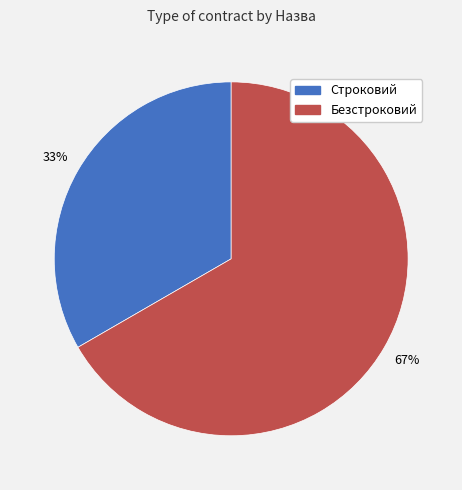

How many segments does this pie chart have?

2